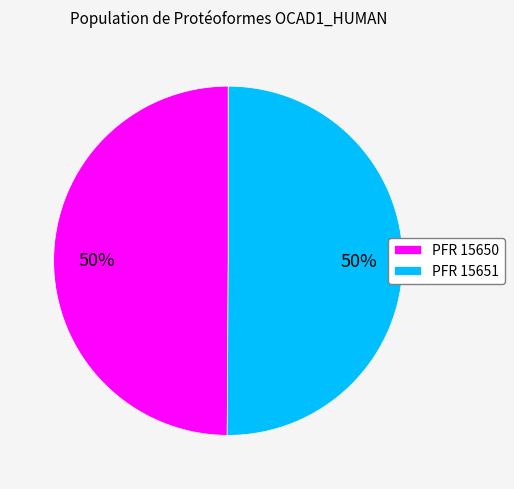

Count the number of slices in the pie.

2